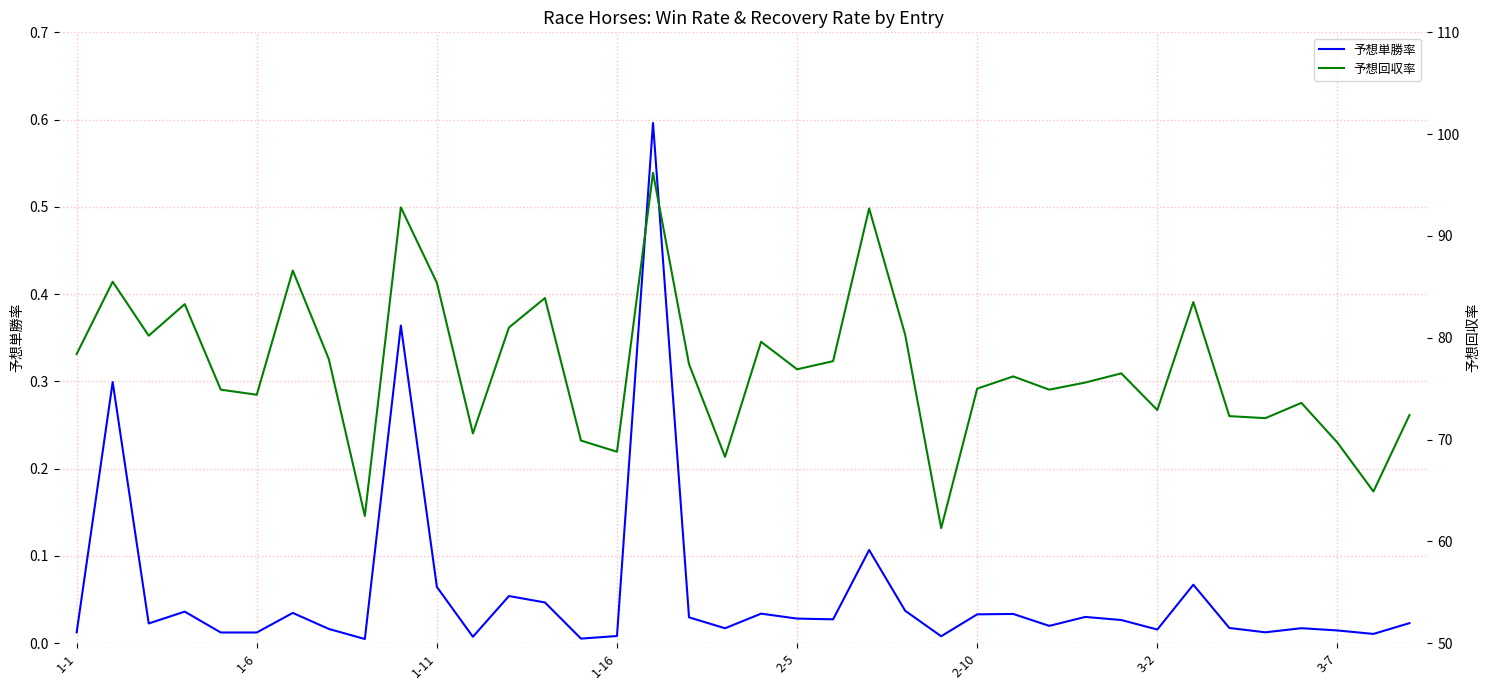

True or false: 予想回収率 and 予想単勝率 intersect in this chart.

False